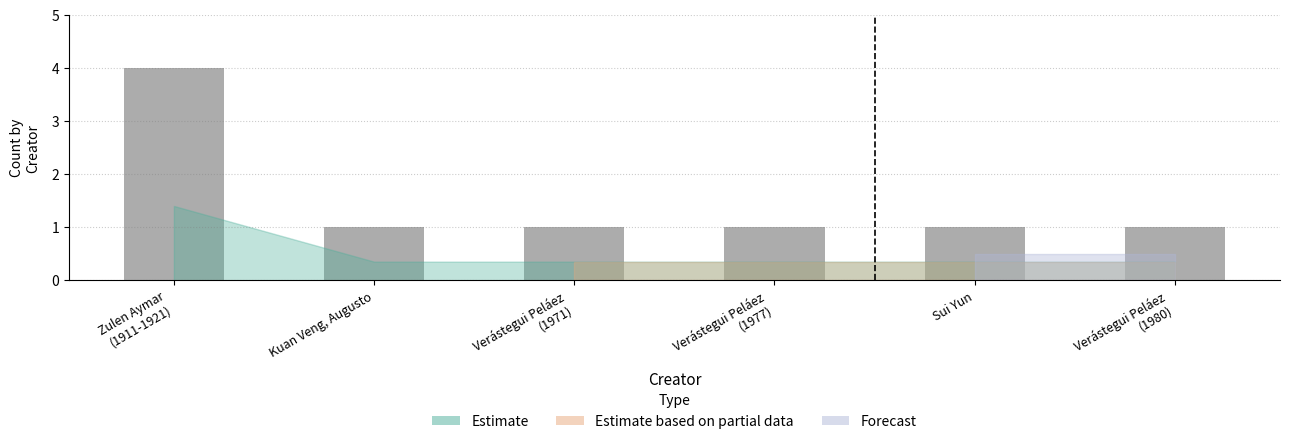

True or false: the data shows 1 at Verástegui Peláez
(1971).

True